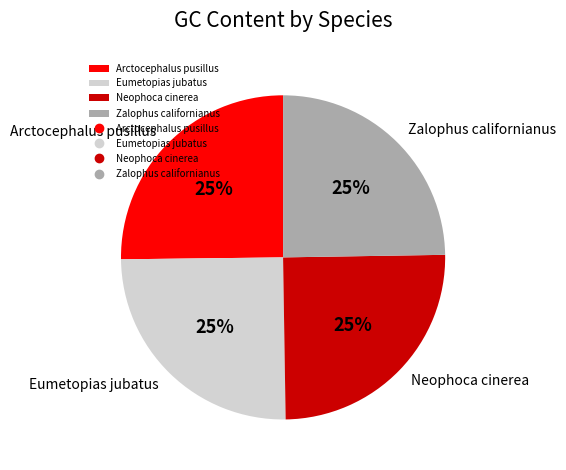

Approximately how many times larger is the value at Neophoca cinerea compared to Arctocephalus pusillus?

1.0